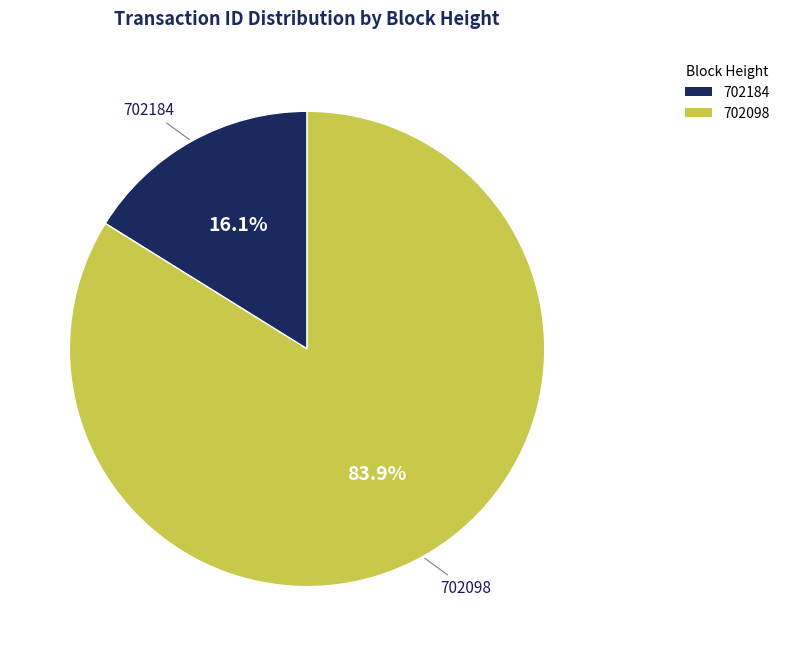

To the nearest percent, what portion does 702184 represent?

16%